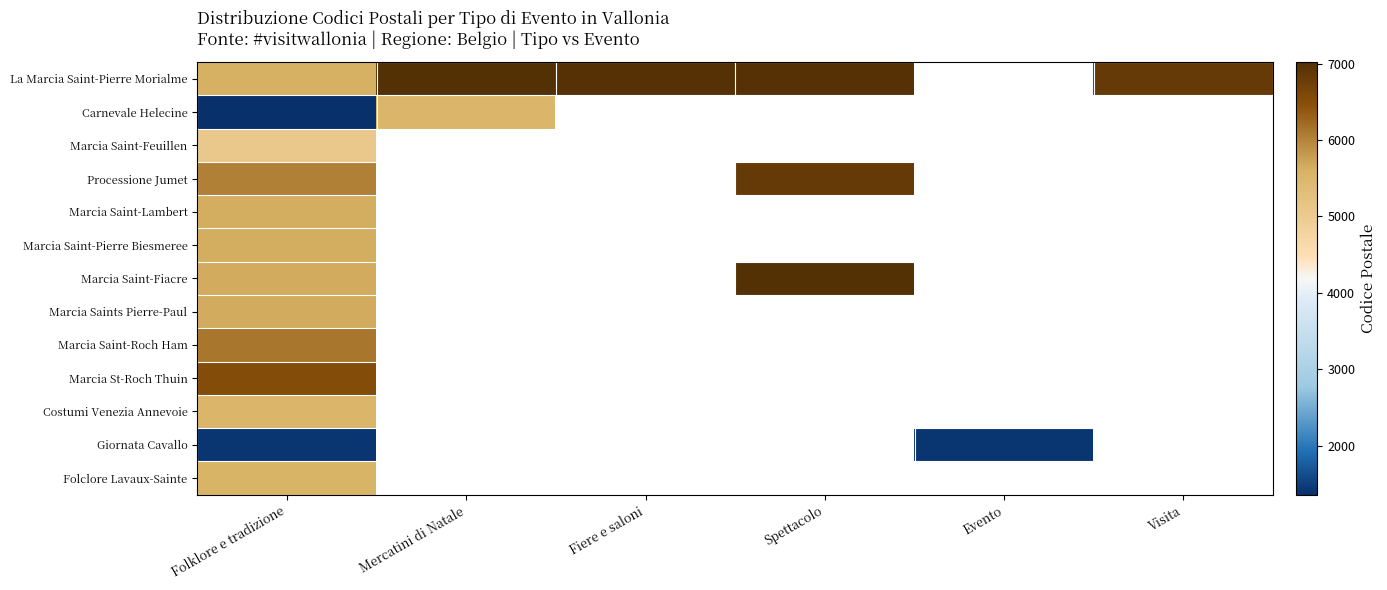

The Folclore Lavaux-Sainte series shows 9990.2 at Folklore e tradizione. True or false?

False